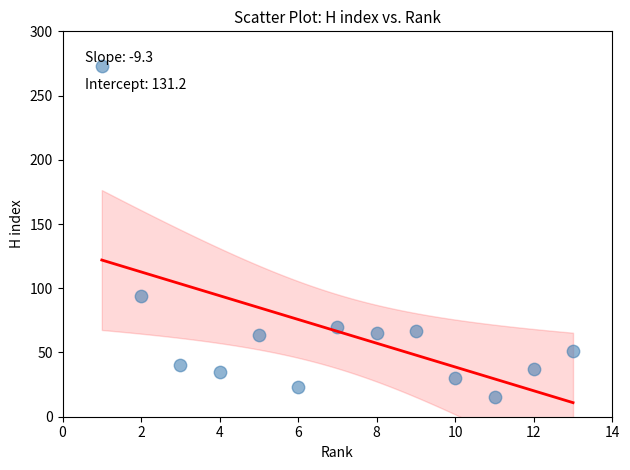

What is the range of Y values (max minus min)?

258